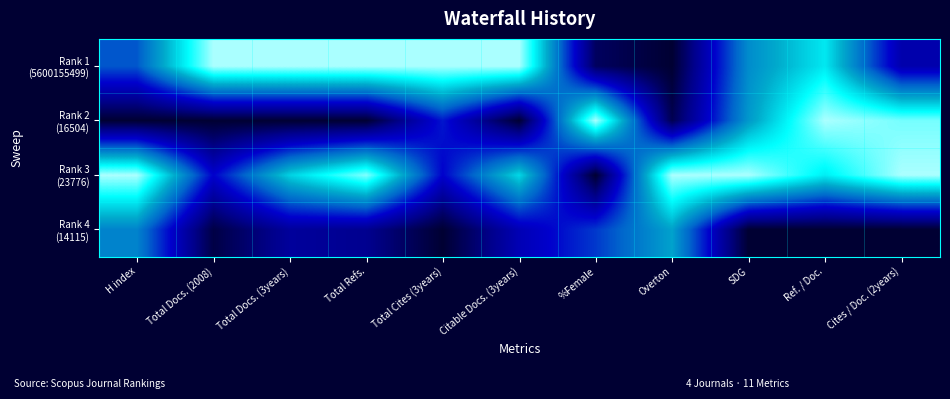

Which series has the largest total across all categories?

Rank 3 (23776)